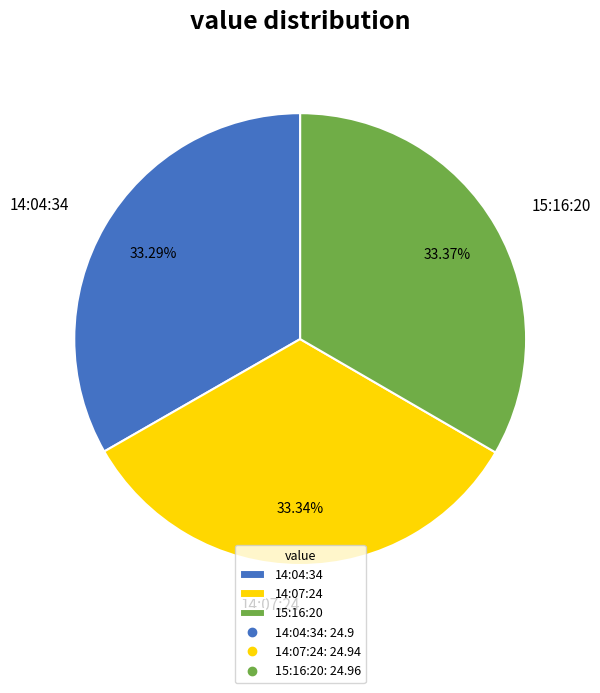

What is the ratio of the value at 15:16:20 to the value at 14:04:34?

1.0